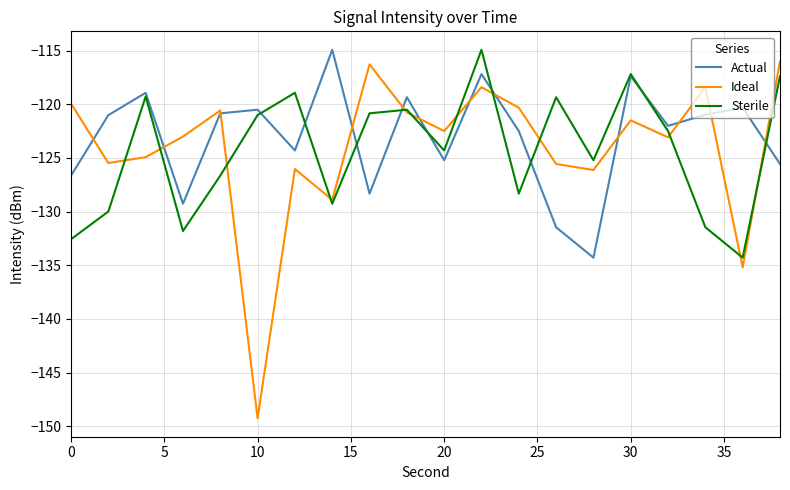

What is the smallest value displayed?

-149.3